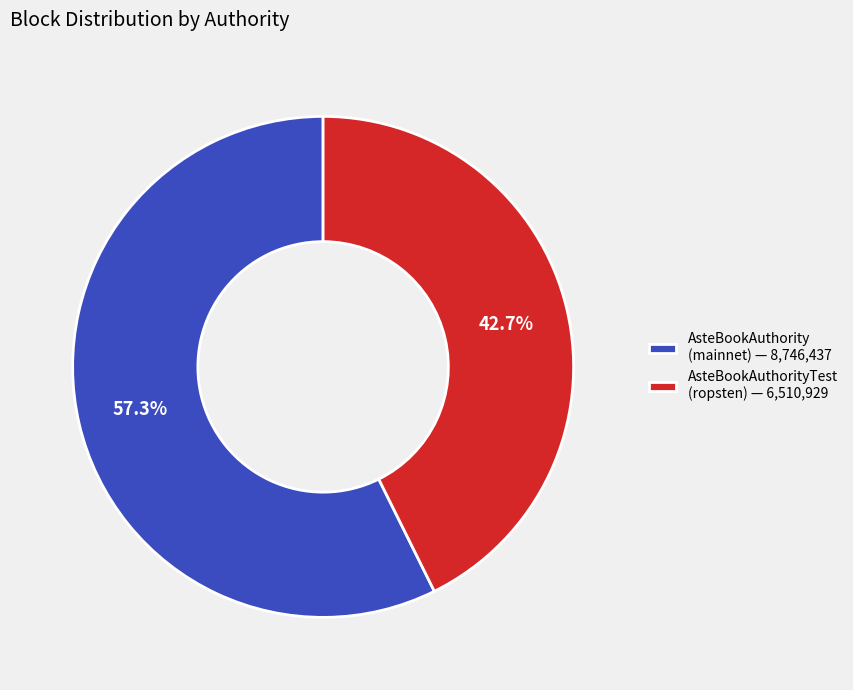

How many segments does this pie chart have?

2